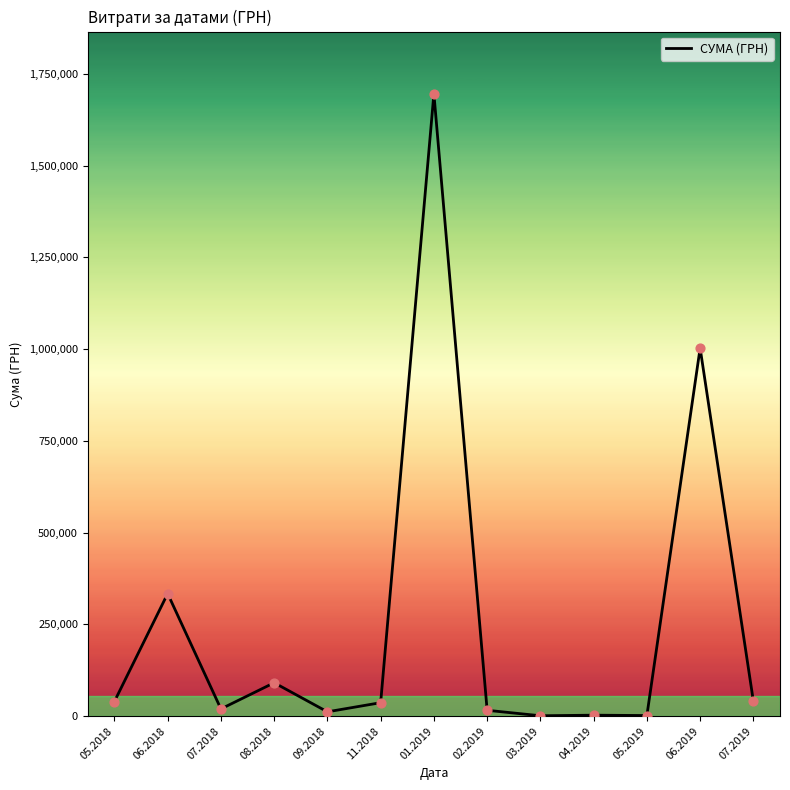

What is the change in value from 04.2019 to 06.2019?

+1000095.9